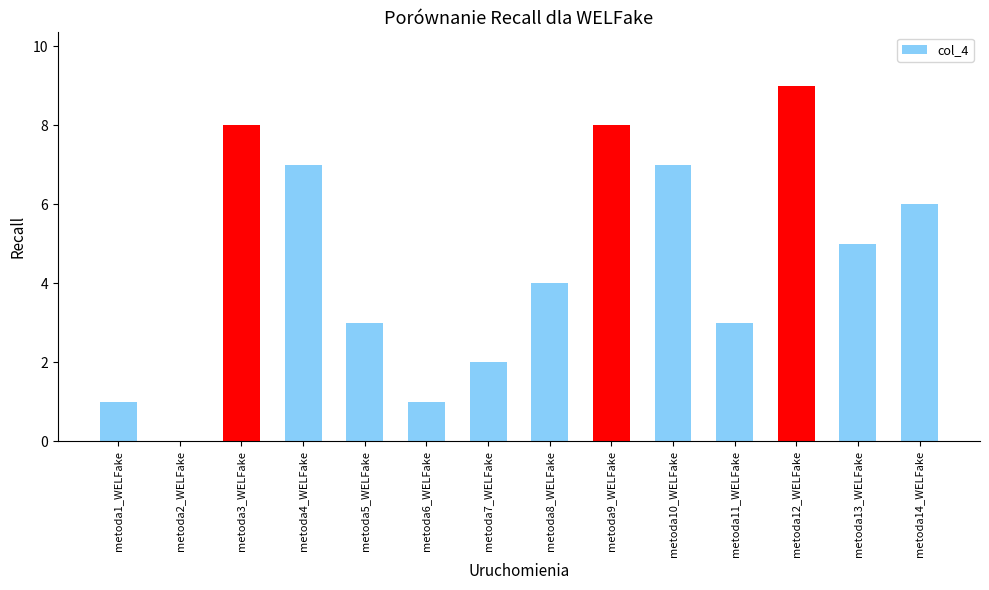

Which category has the highest value across all series?

metoda12_WELFake